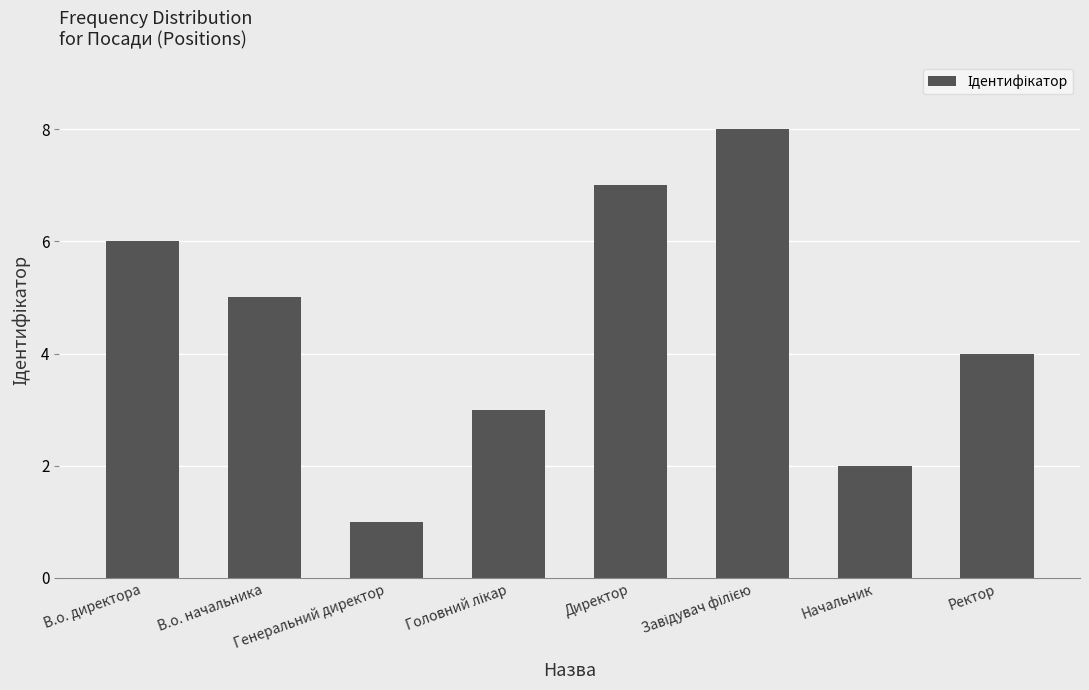

Between Директор and В.о. директора, which is larger?

Директор